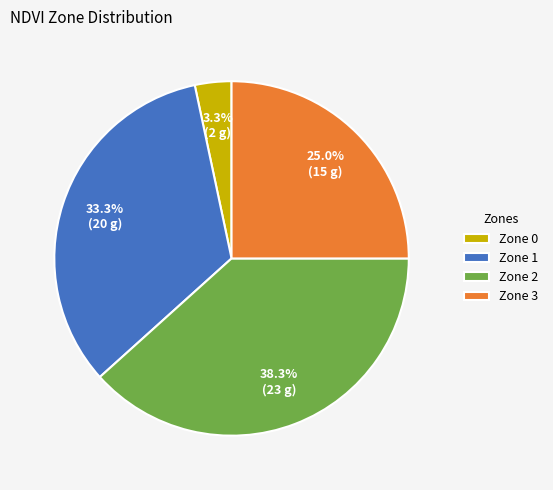

What is the largest slice in the pie chart?

Zone 2